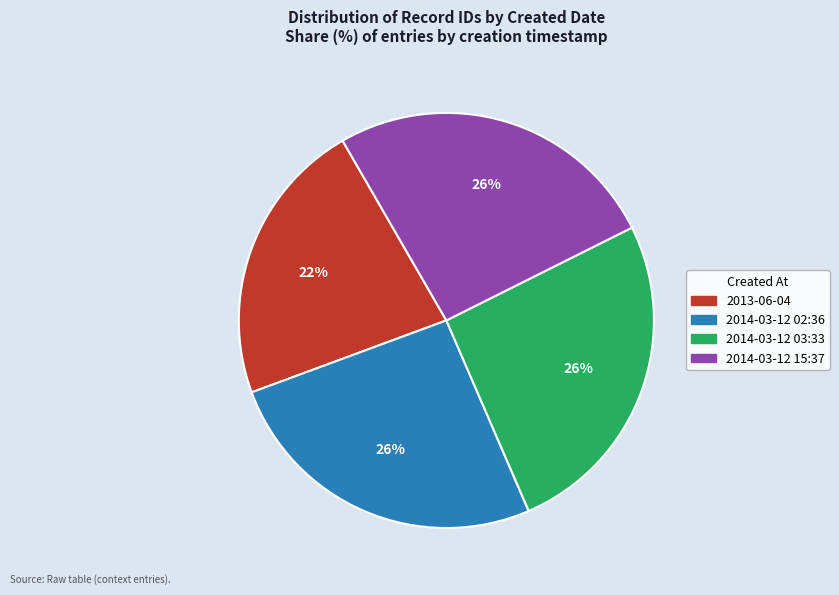

How many slices are in this pie chart?

4